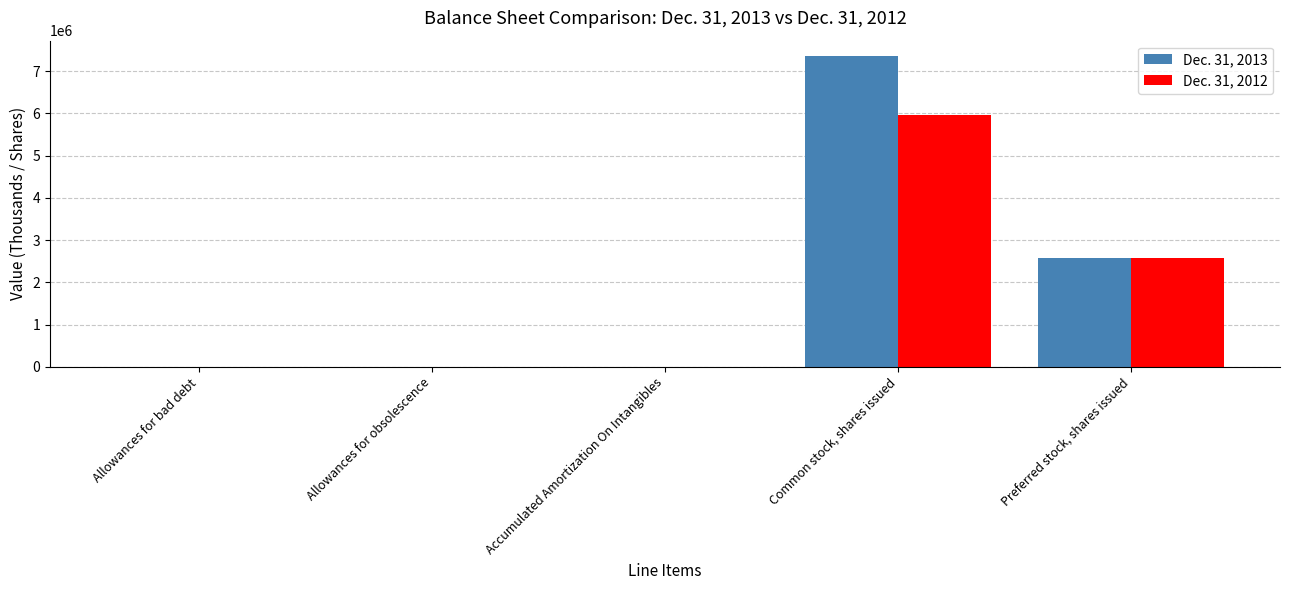

What is the sum of the Dec. 31, 2013 values at Allowances for bad debt and Common stock, shares issued?

7357533